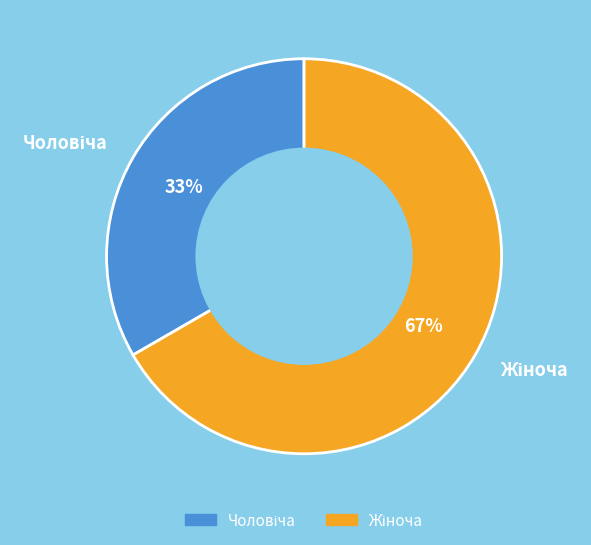

Does any single category account for the majority?

Yes